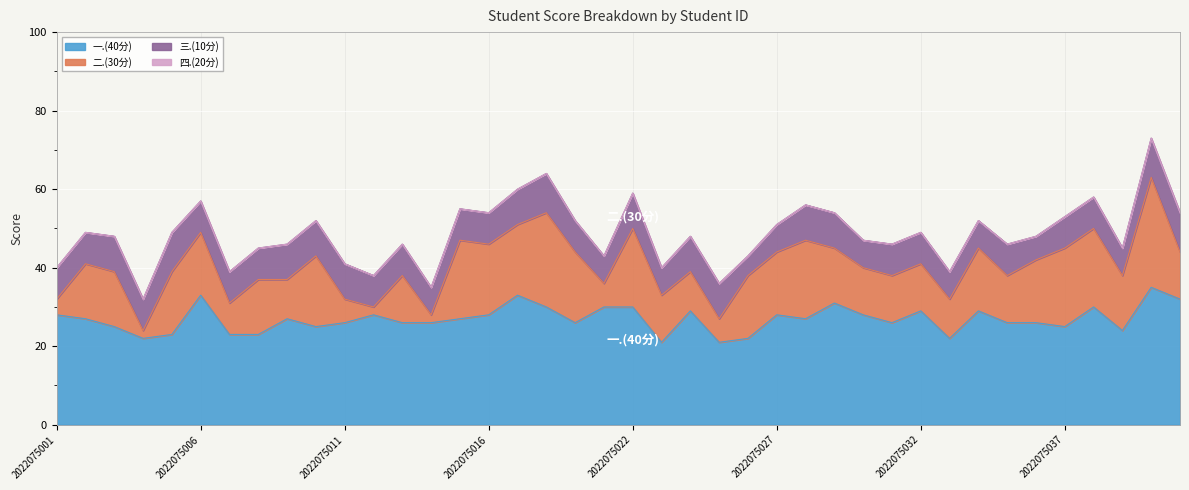

At which label is 二.(30分) closest to 15?

2022075002